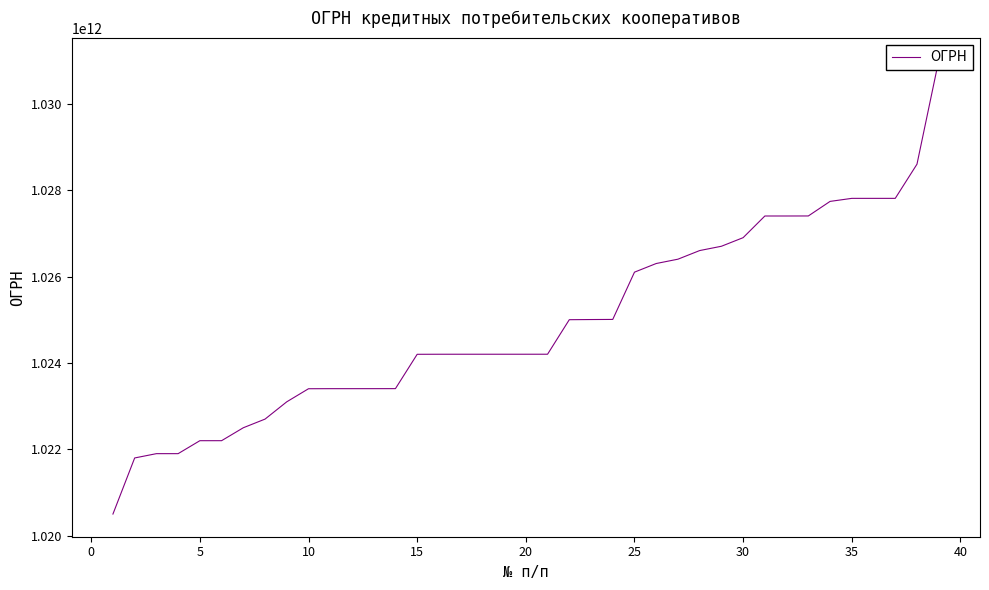

Count the number of categories in the chart.

39